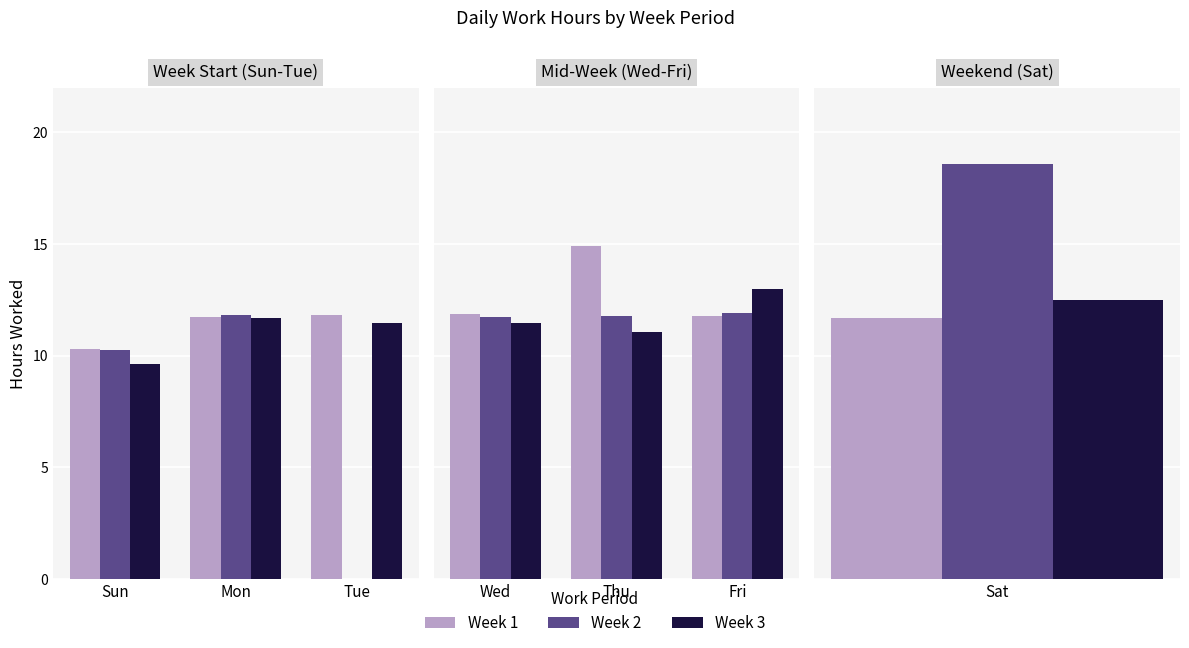

Is the value of Week 1 at Fri greater than the value of Week 3 at Thu?

Yes